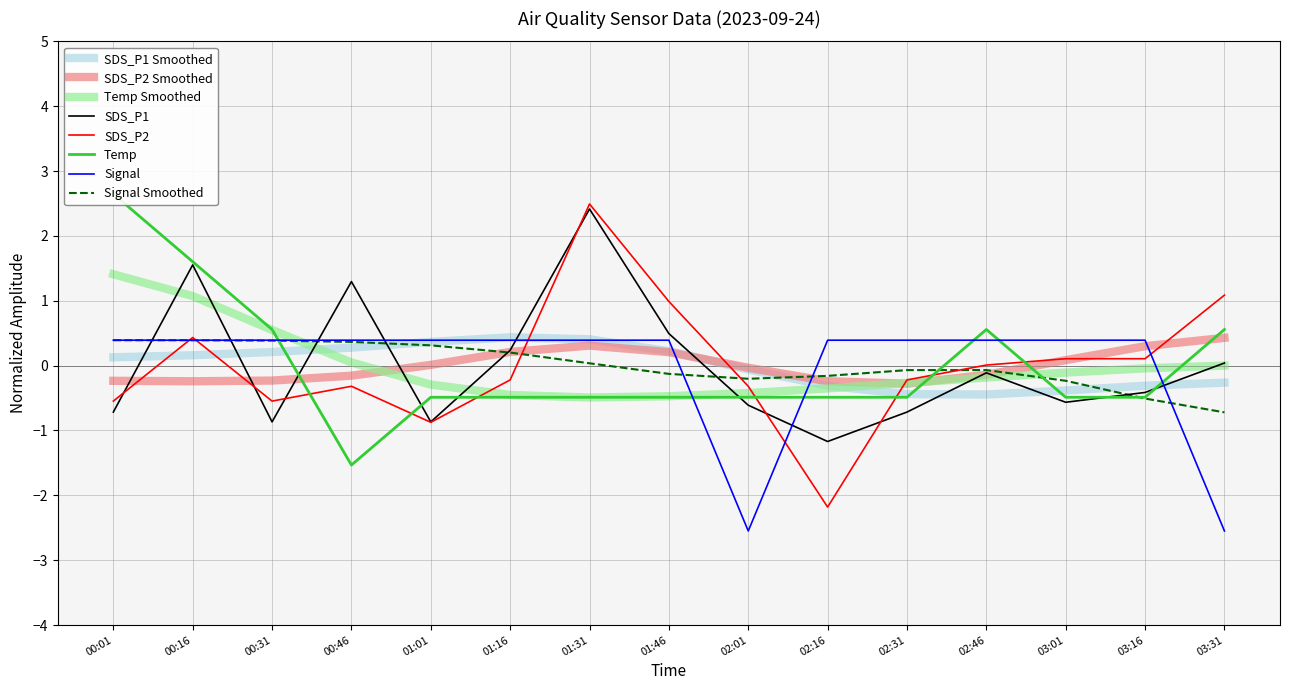

What is the spread (max minus min) of values at 01:46?

1.5